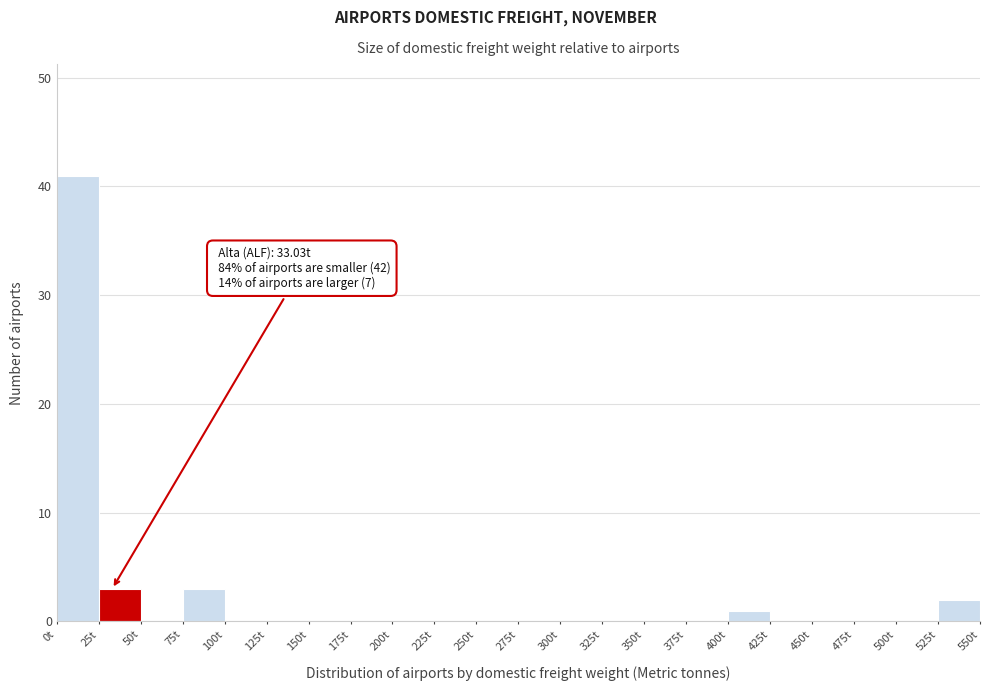

Which range on the x-axis has the tallest bar?

0 to 25